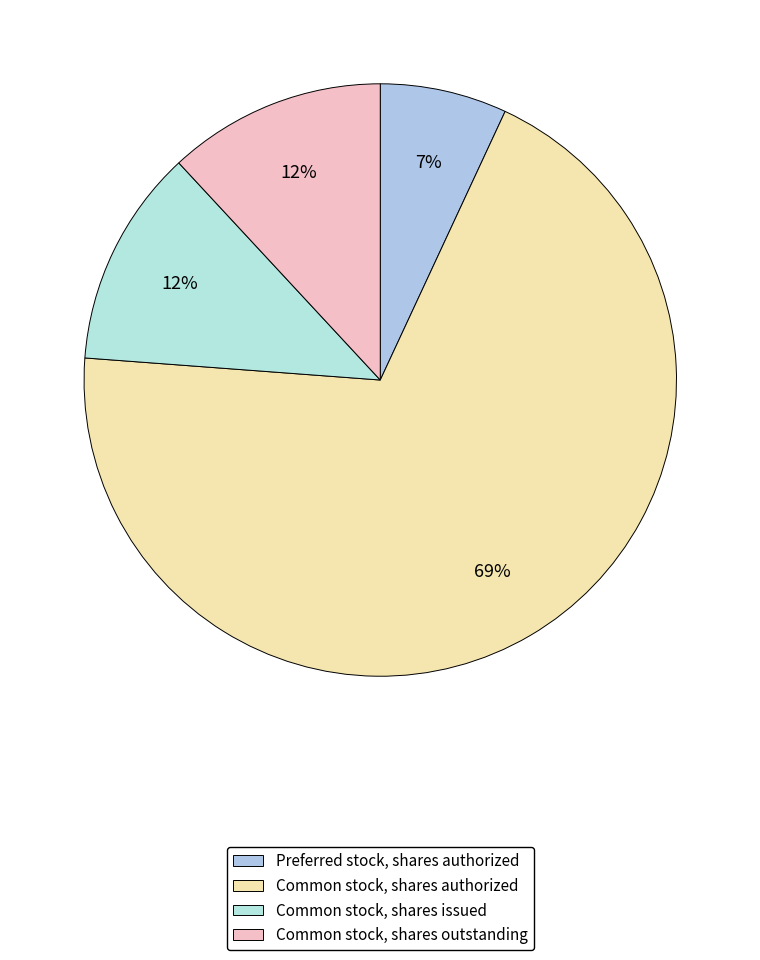

Is it true that Common stock, shares issued is 12% of the pie?

True